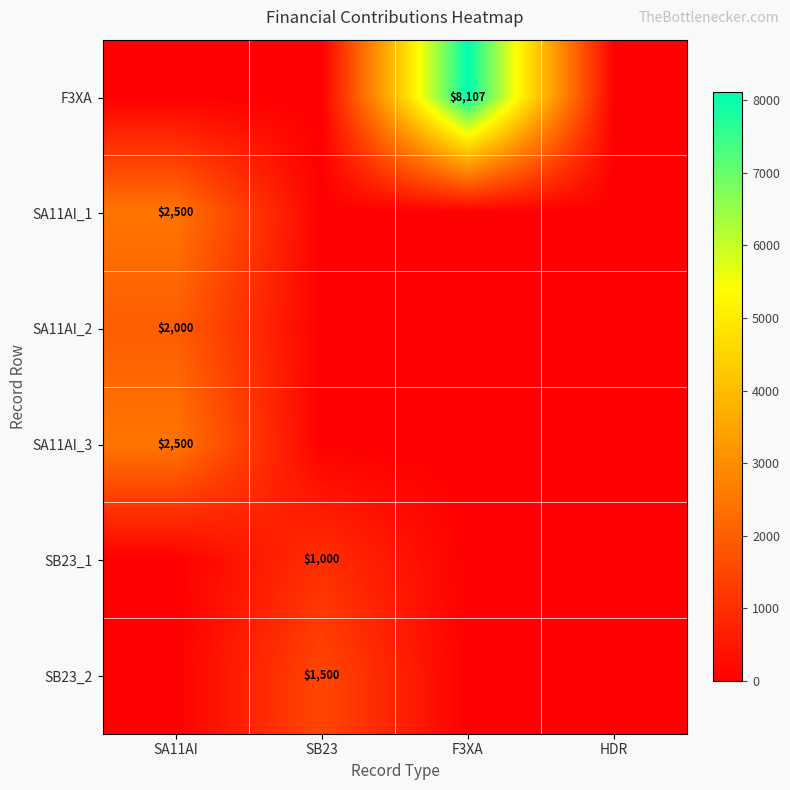

Is it true that SA11AI_3 equals 590 at SA11AI?

False